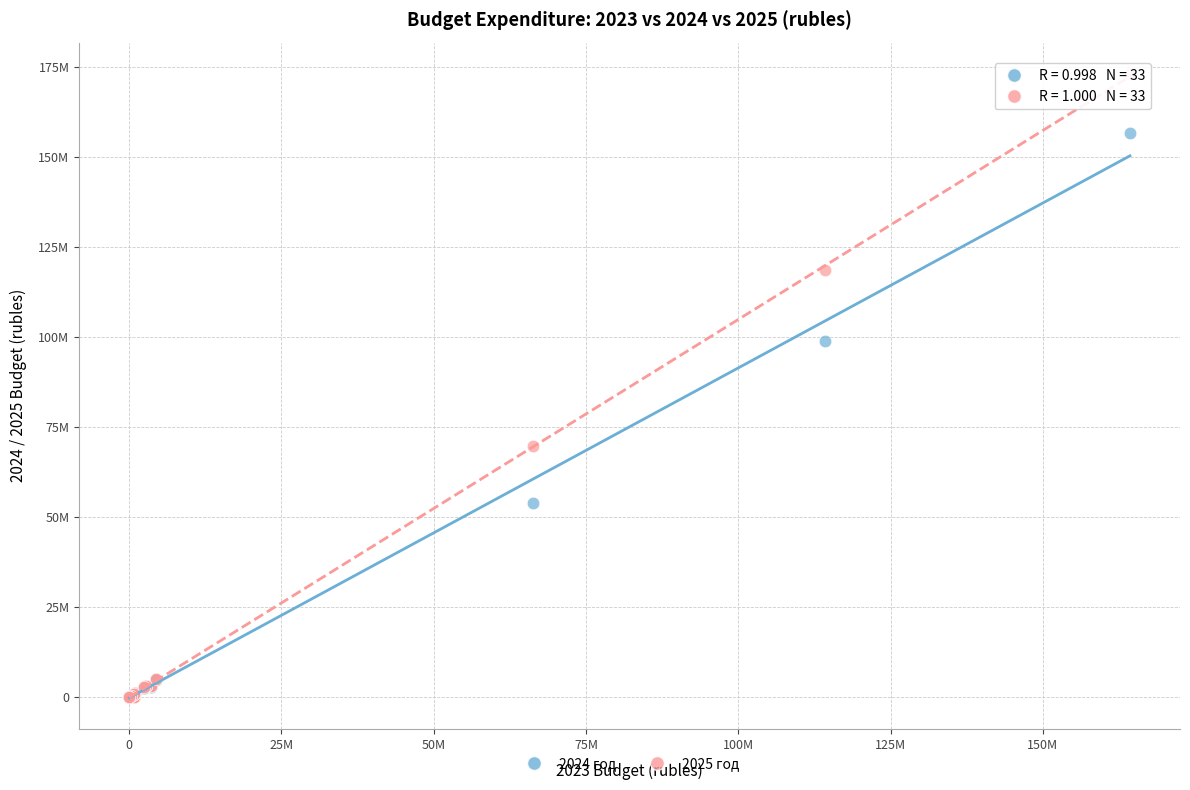

Which series has the largest Y range (max minus min)?

2025 год